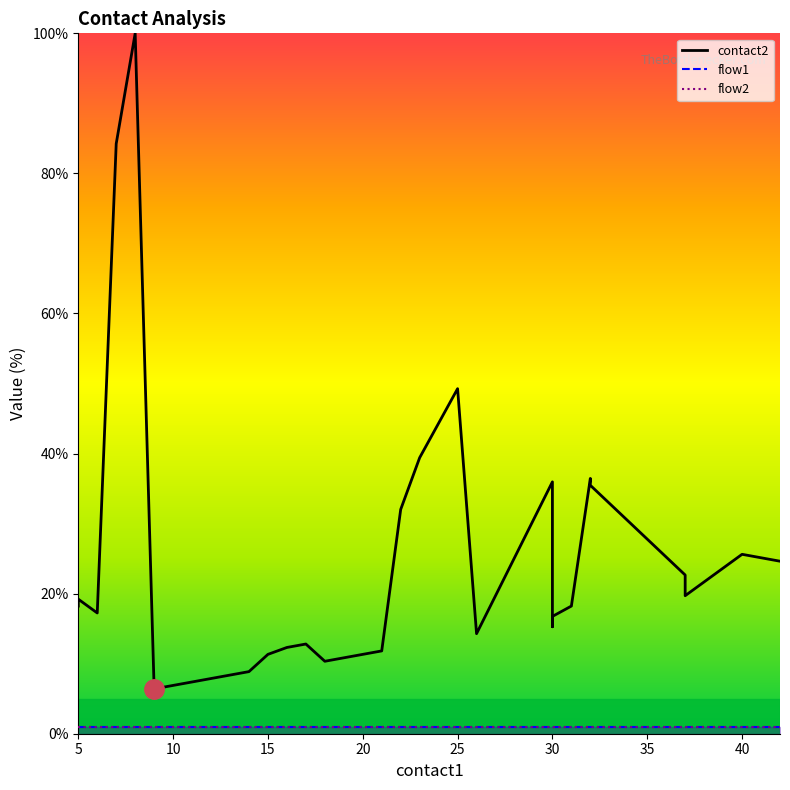

Reading left to right, list all the values displayed in this chart.

contact2: 18.2	19.2	17.2	84.2	100.0	6.4	6.9	7.4	7.9	8.4	8.9	11.3	12.3	12.8	10.3	11.8	32.0	39.4	49.3	14.3	36.0	15.3	16.7	18.2	36.5	35.5	22.7	19.7	25.6	24.6
flow1: 1.0	1.0	1.0	1.0	1.0	1.0	1.0	1.0	1.0	1.0	1.0	1.0	1.0	1.0	1.0	1.0	1.0	1.0	1.0	1.0	1.0	1.0	1.0	1.0	1.0	1.0	1.0	1.0	1.0	1.0
flow2: 1.0	1.0	1.0	1.0	1.0	1.0	1.0	1.0	1.0	1.0	1.0	1.0	1.0	1.0	1.0	1.0	1.0	1.0	1.0	1.0	1.0	1.0	1.0	1.0	1.0	1.0	1.0	1.0	1.0	1.0